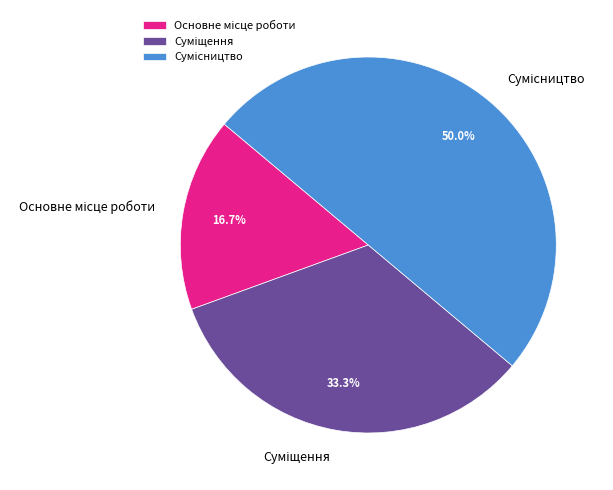

Which has a higher value, Основне місце роботи or Сумісництво?

Сумісництво